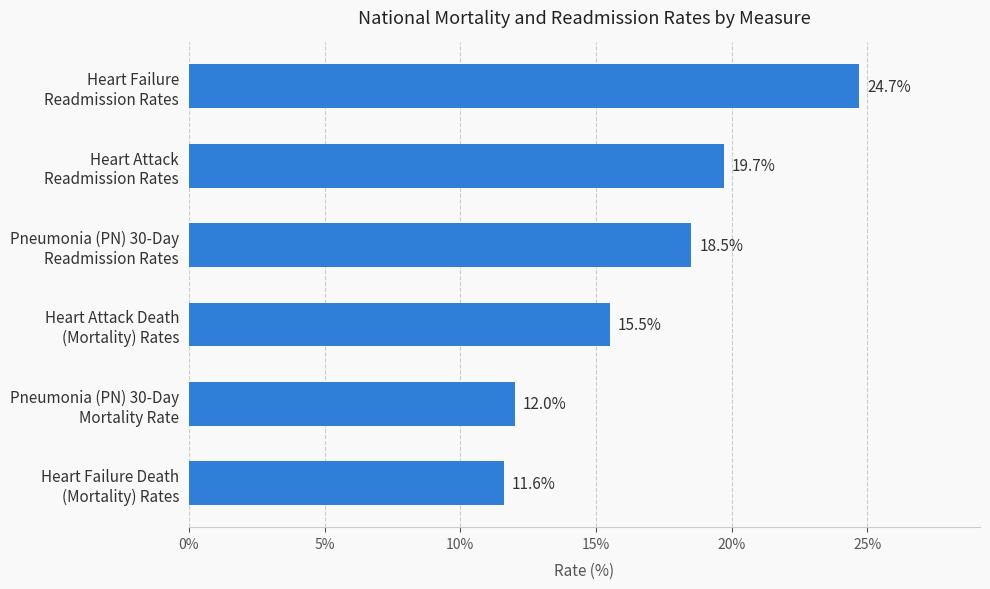

What is the greatest value displayed?

24.7